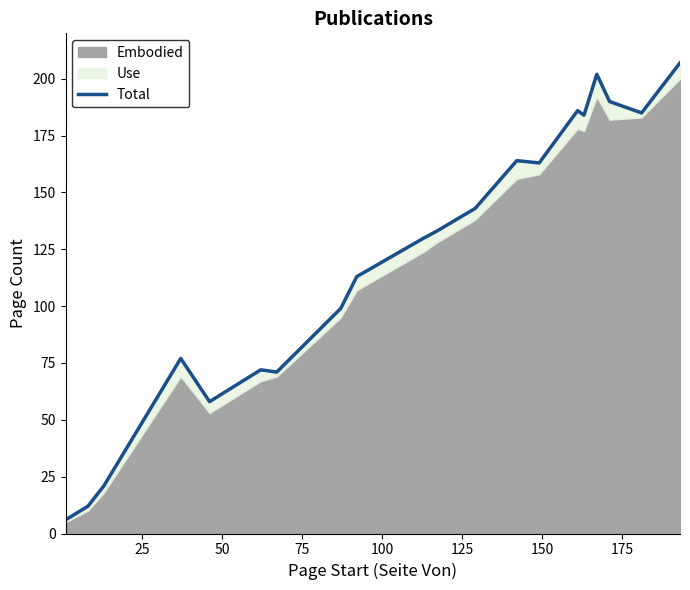

Reading right to left, list all the values displayed in this chart.

207	185	190	202	184	186	163	164	143	133	130	113	99	71	72	58	77	21	12	6